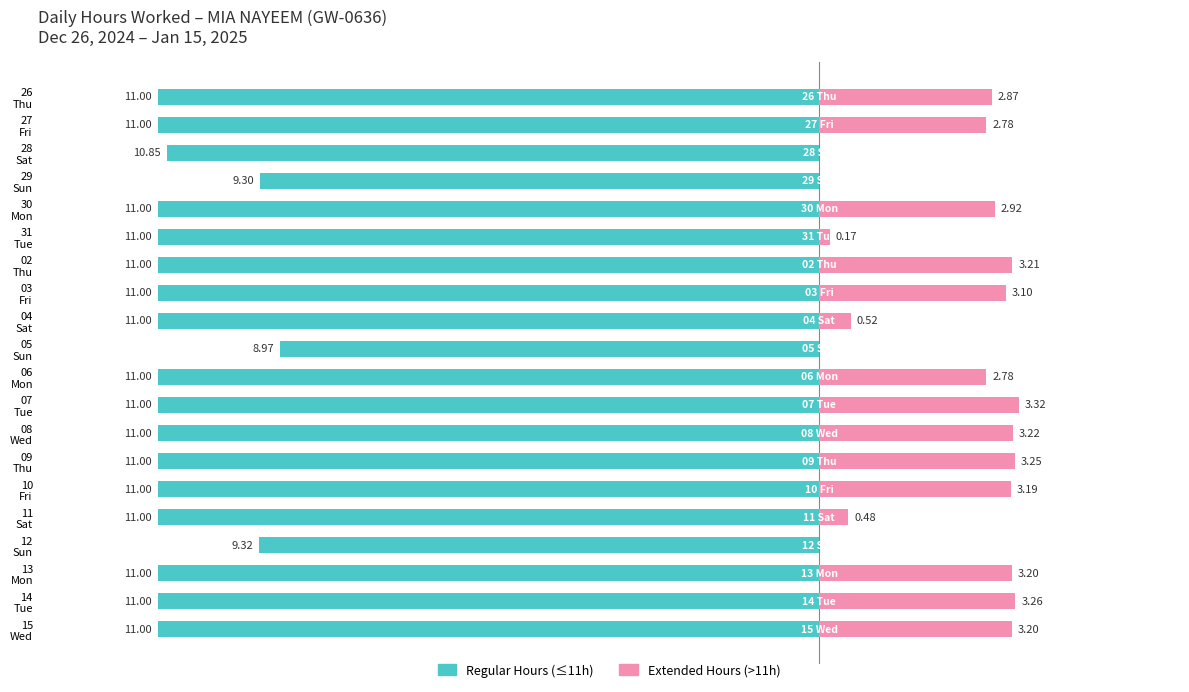

Are the bars horizontal?

Yes